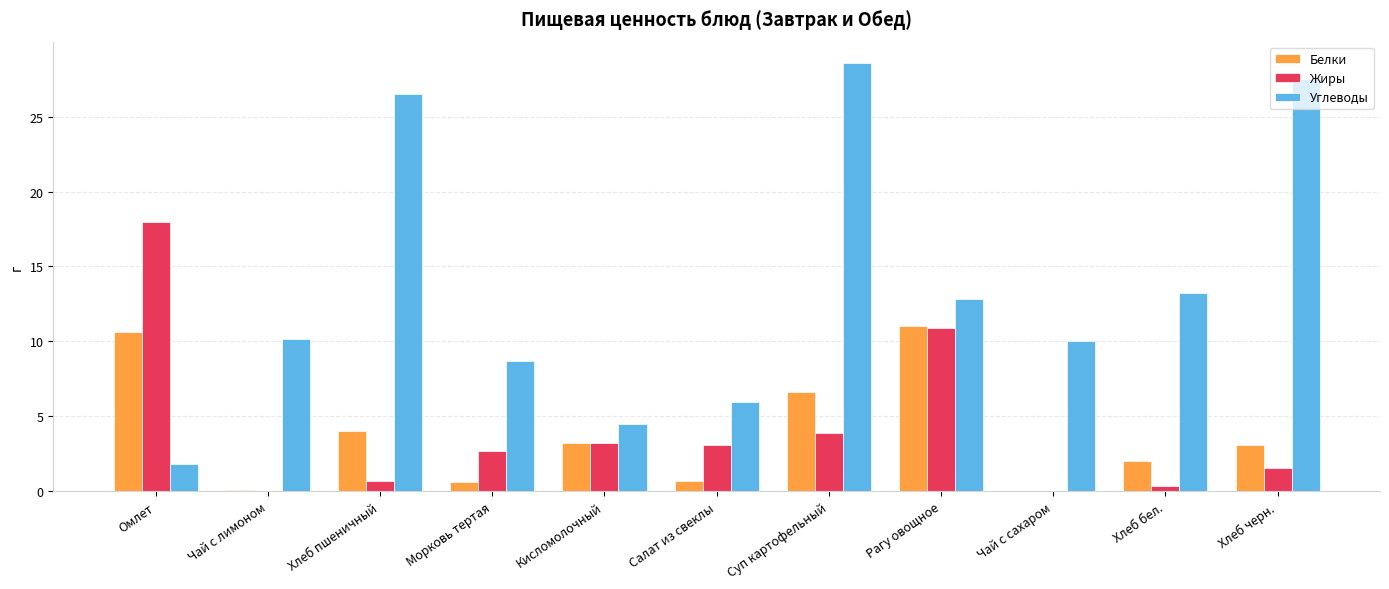

What is the approximate value of Белки at Суп картофельный?

6.6